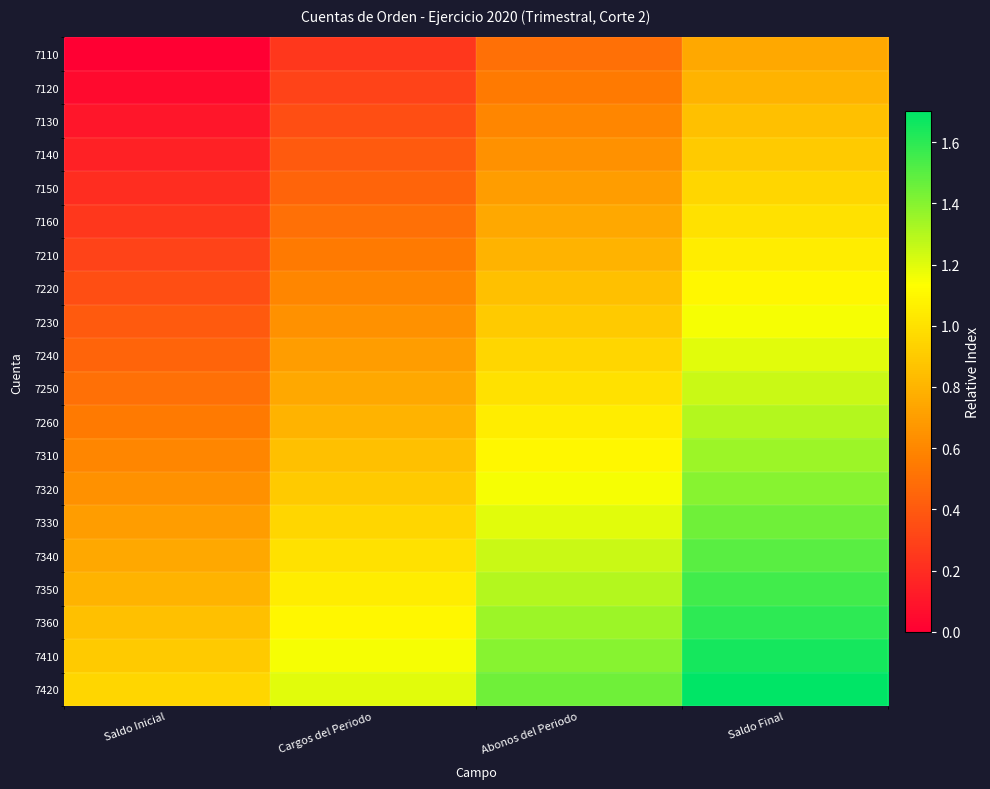

Between Saldo Final and Saldo Inicial, which is larger?

Saldo Final